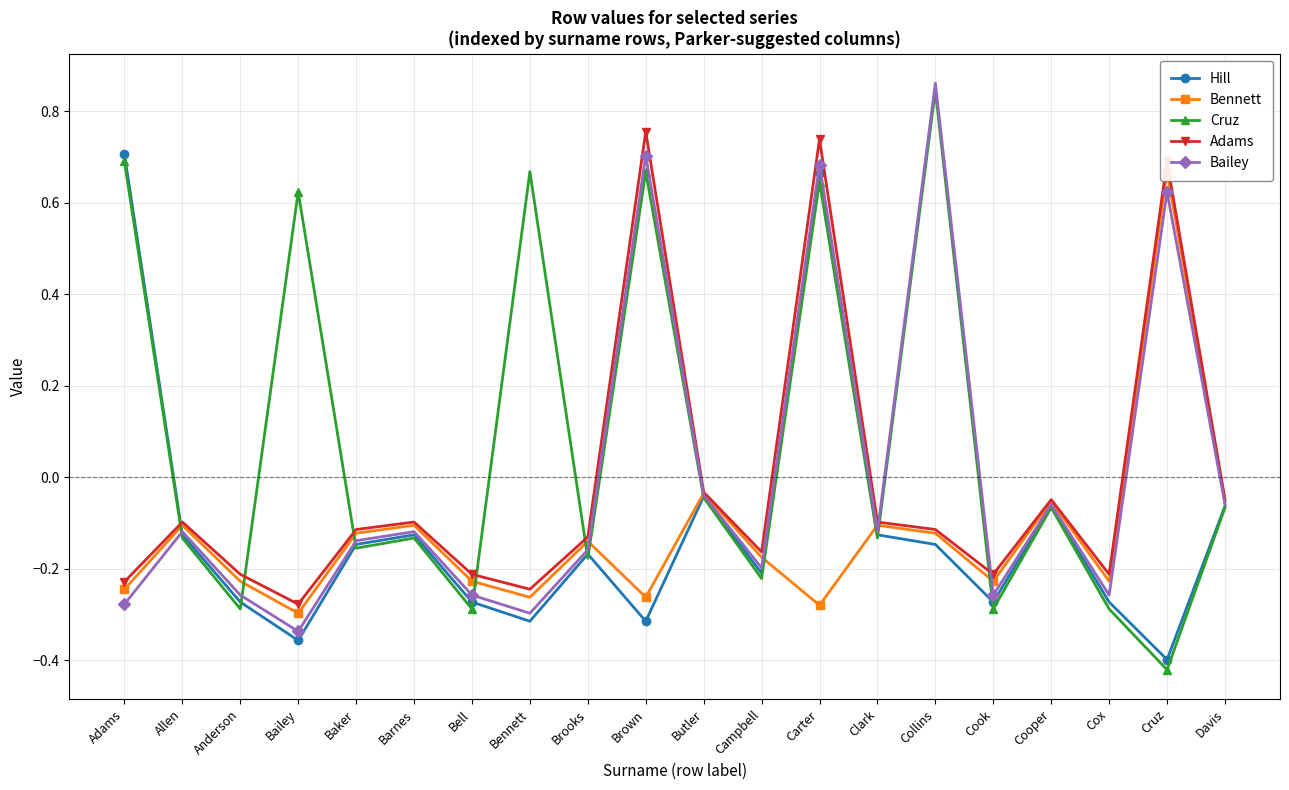

Where is the first local maximum for Hill?

Barnes